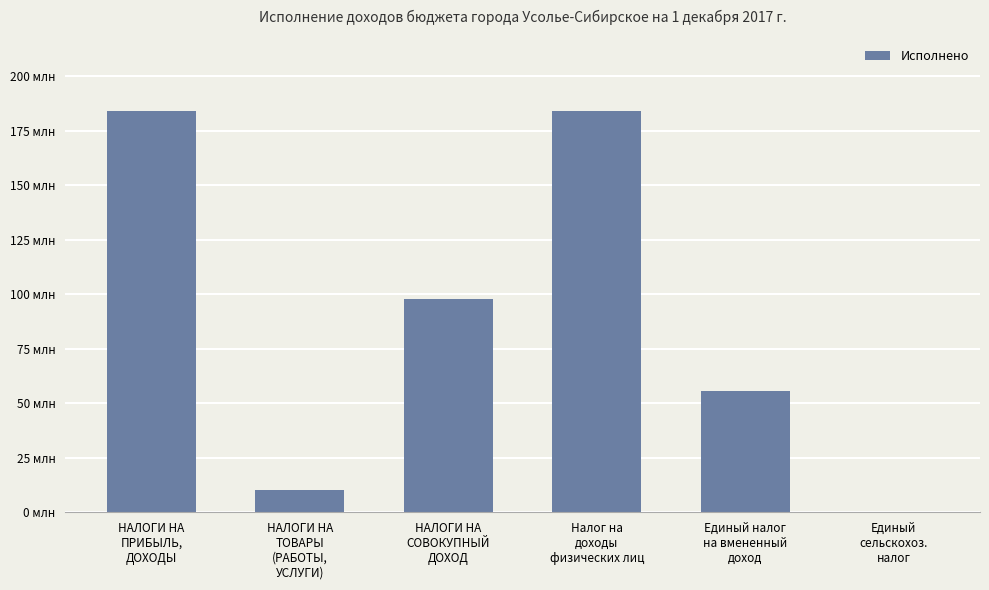

Are the bars horizontal?

No